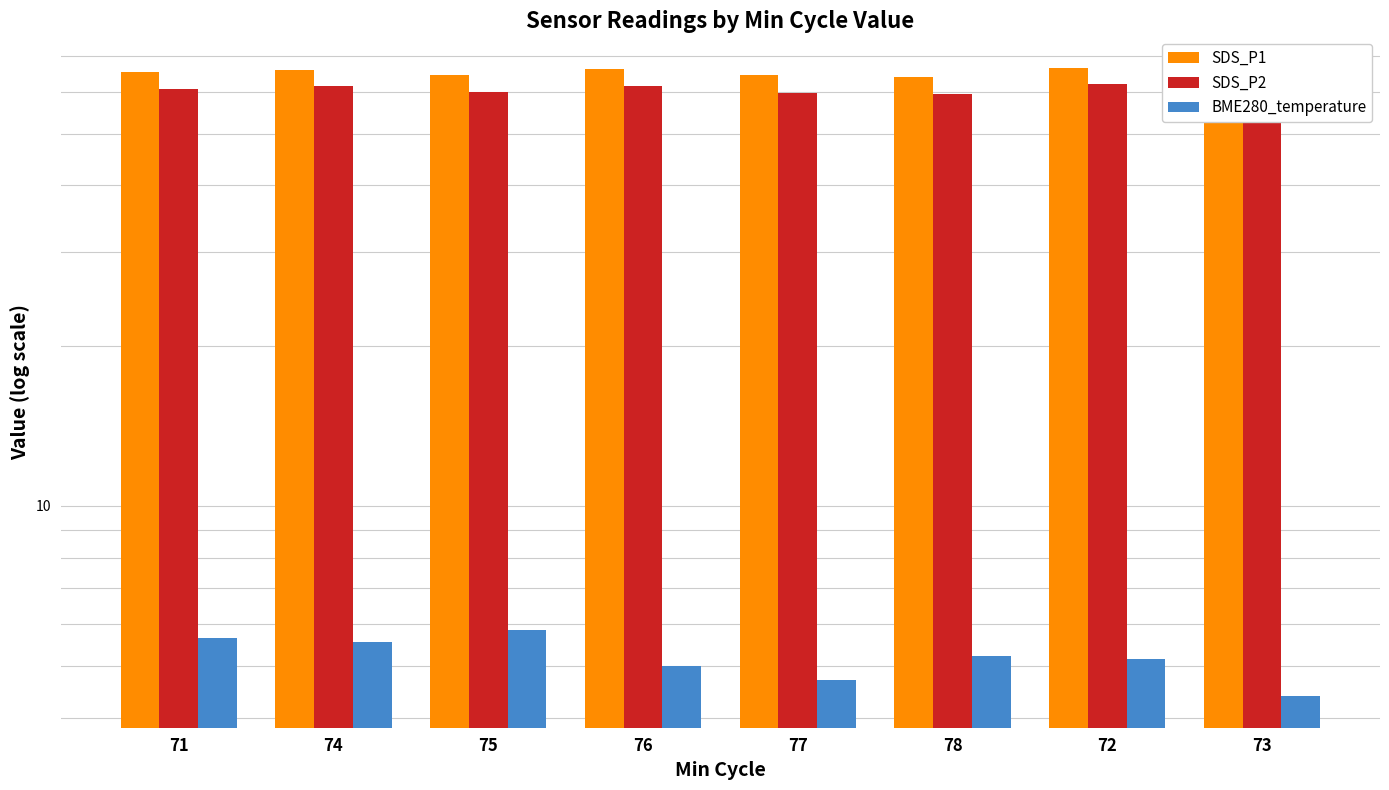

The value of BME280_temperature at 71 is 5.7. True or false?

True